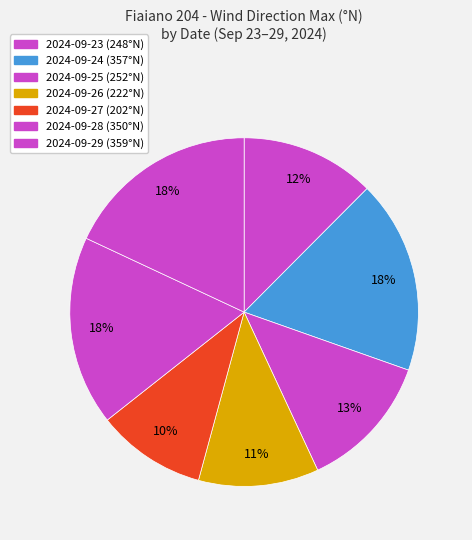

Is it true that 2024-09-26 is 11% of the pie?

True